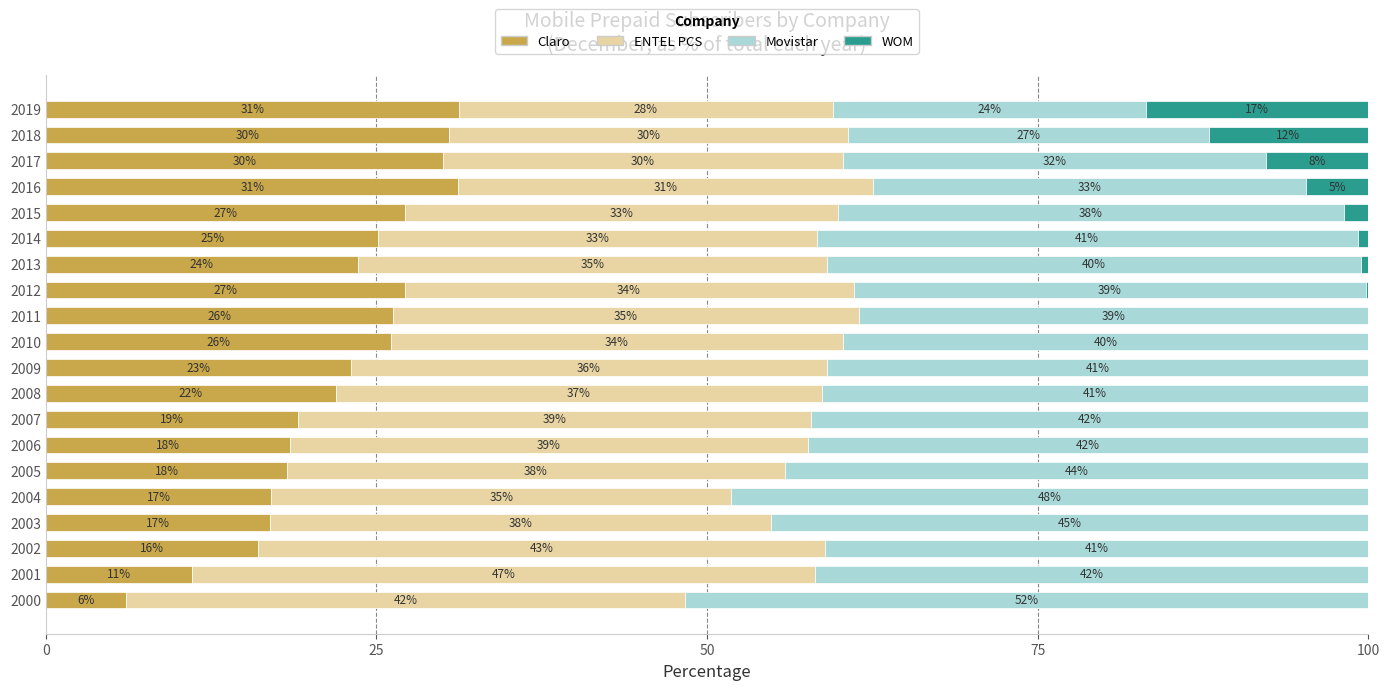

What is the total value across all series at 2008?

100.0